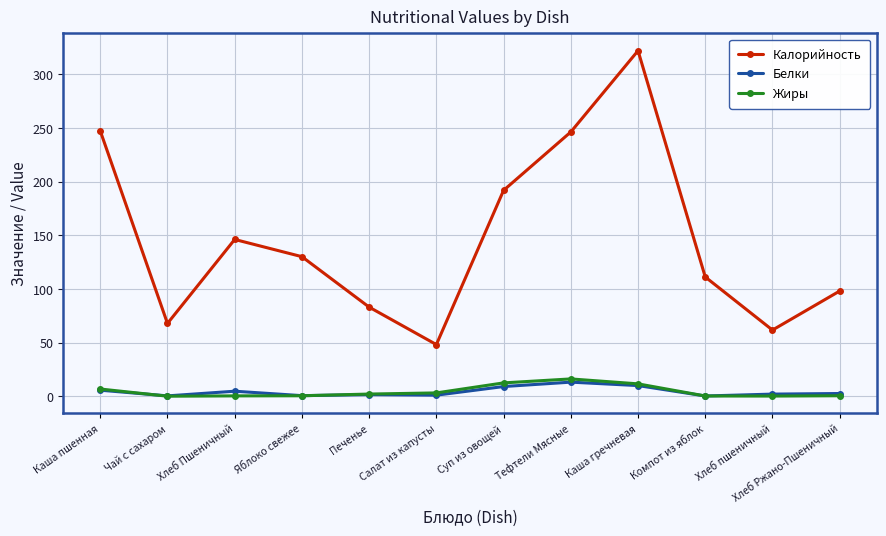

True or false: Белки and Калорийность cross at least once.

False